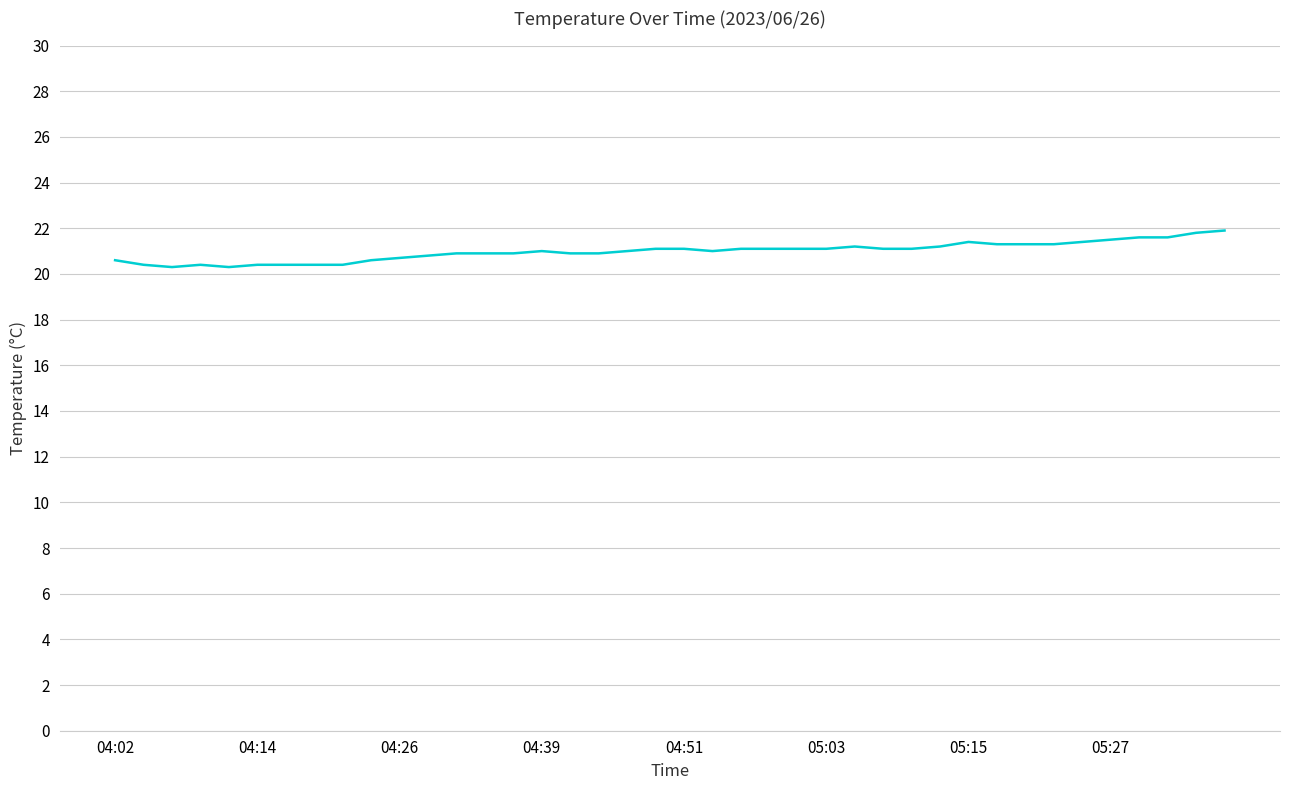

What is the smallest value displayed?

20.3